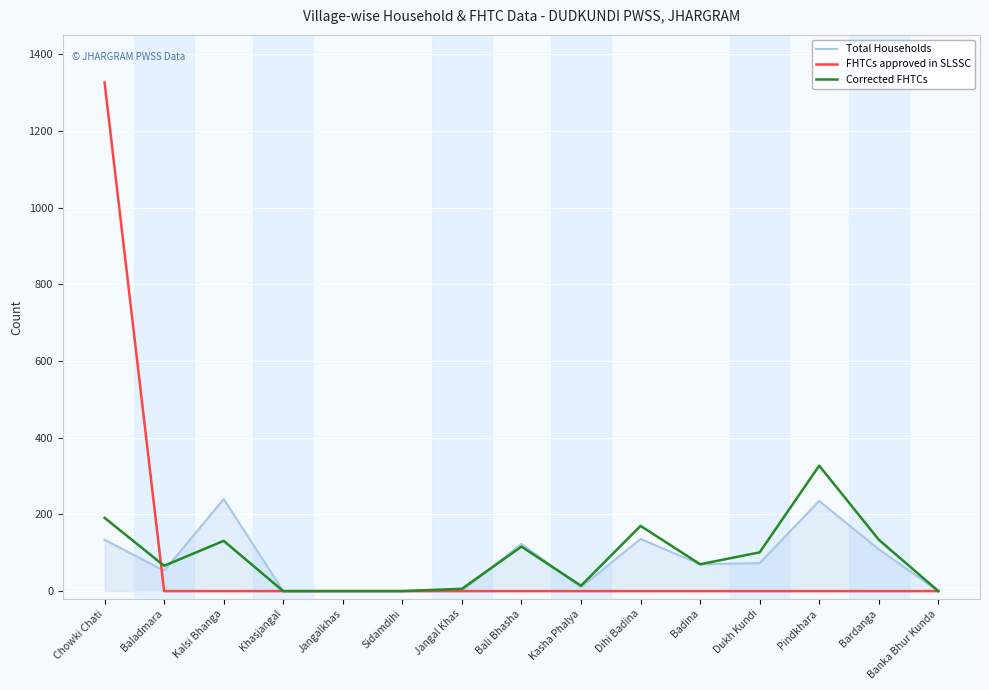

List the series in order of their peak value, highest first.

FHTCs approved in SLSSC, Corrected FHTCs, Total Households